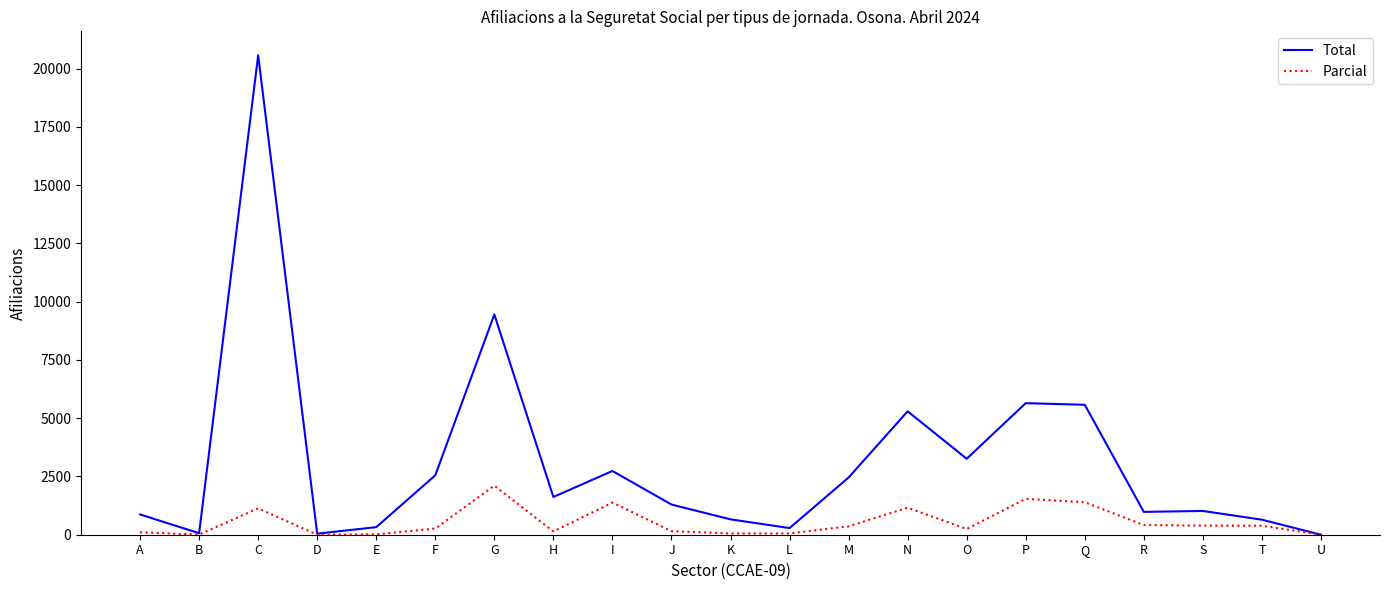

At which label is Total closest to 10285?

G